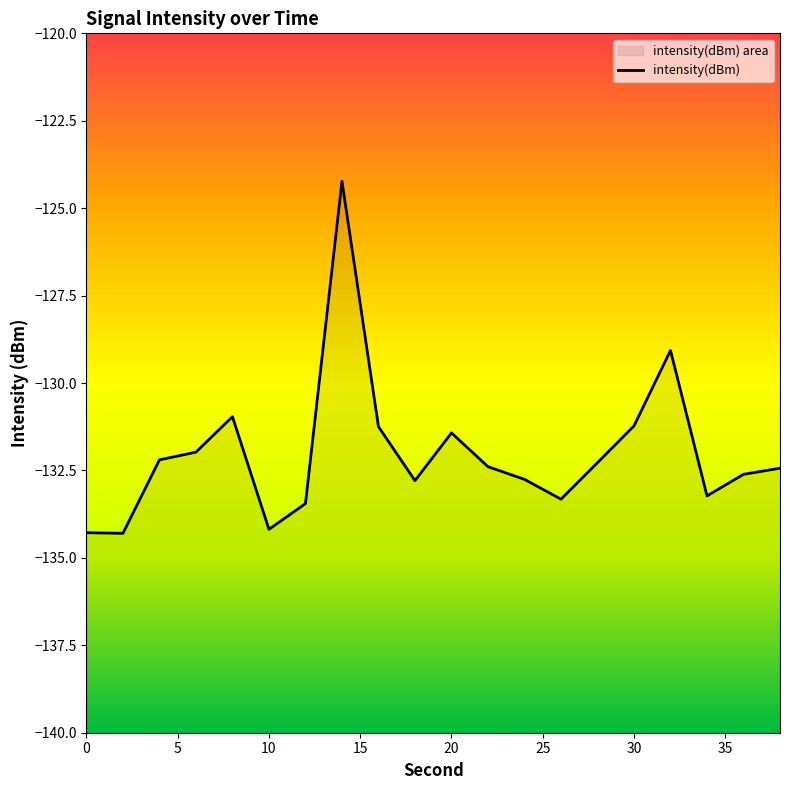

What is the smallest value displayed?

-134.3